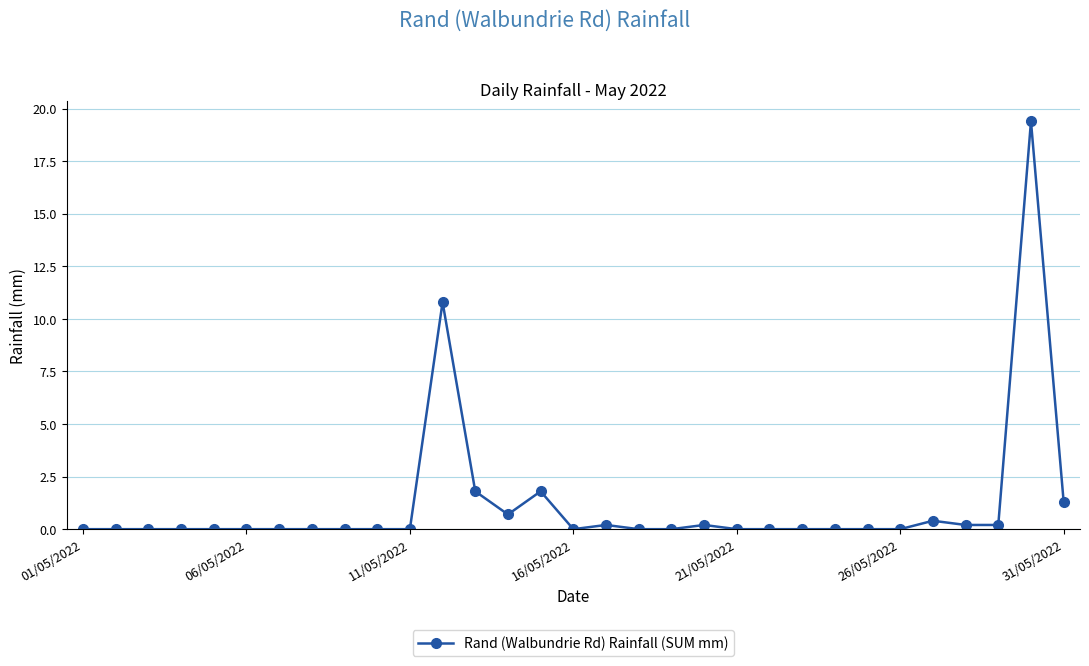

What is the greatest value displayed?

19.4